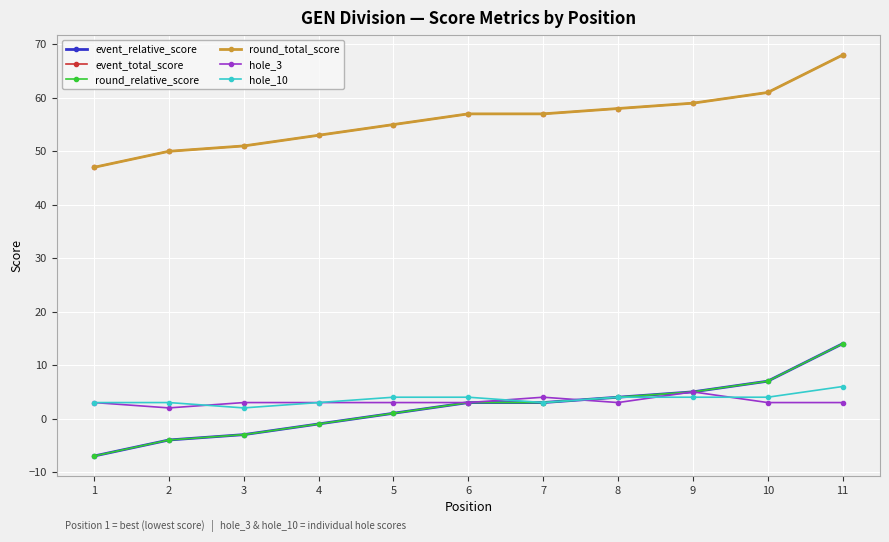

What is the spread (max minus min) of values at 5?

54